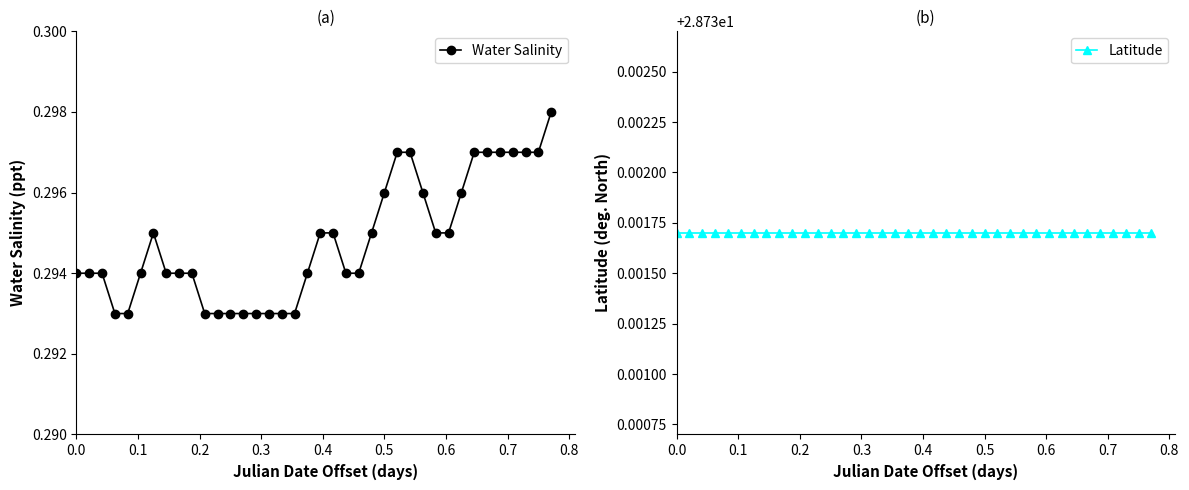

Count the Water Salinity values in the range 0 to 1.

38